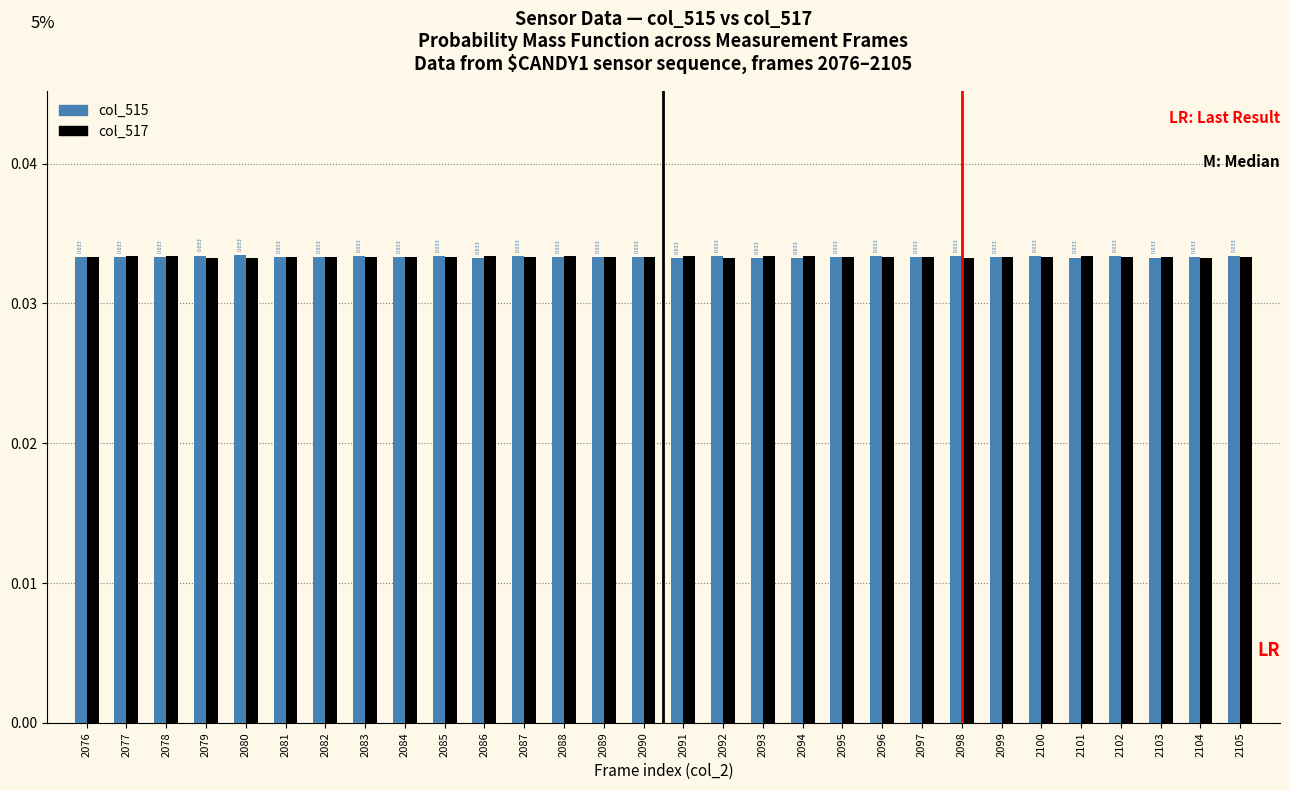

How many bars are there in each group?

2